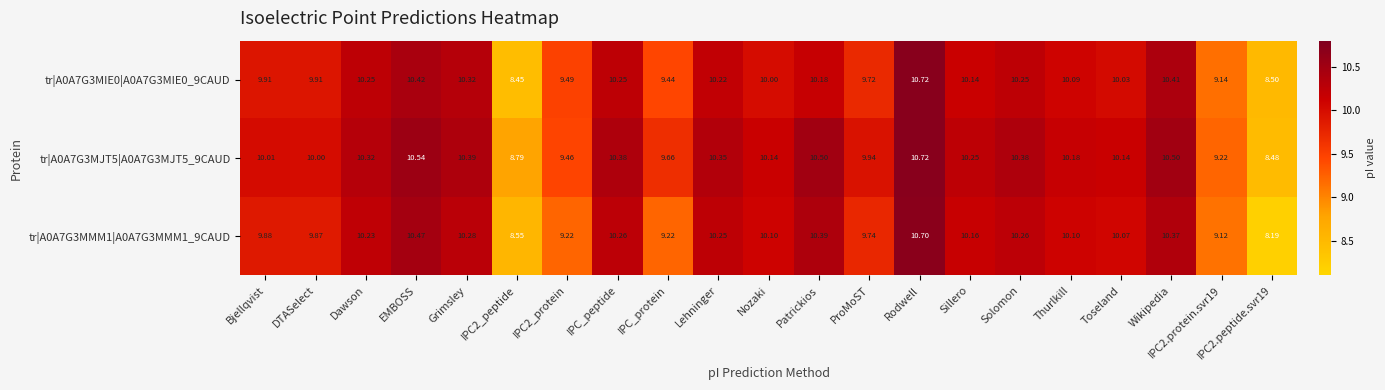

At which category does the chart reach its minimum across all series?

IPC2.peptide.svr19